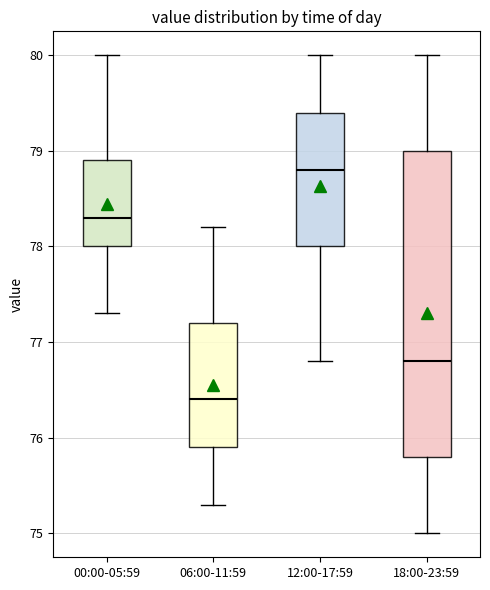

Which box has the highest median line?

12:00-17:59